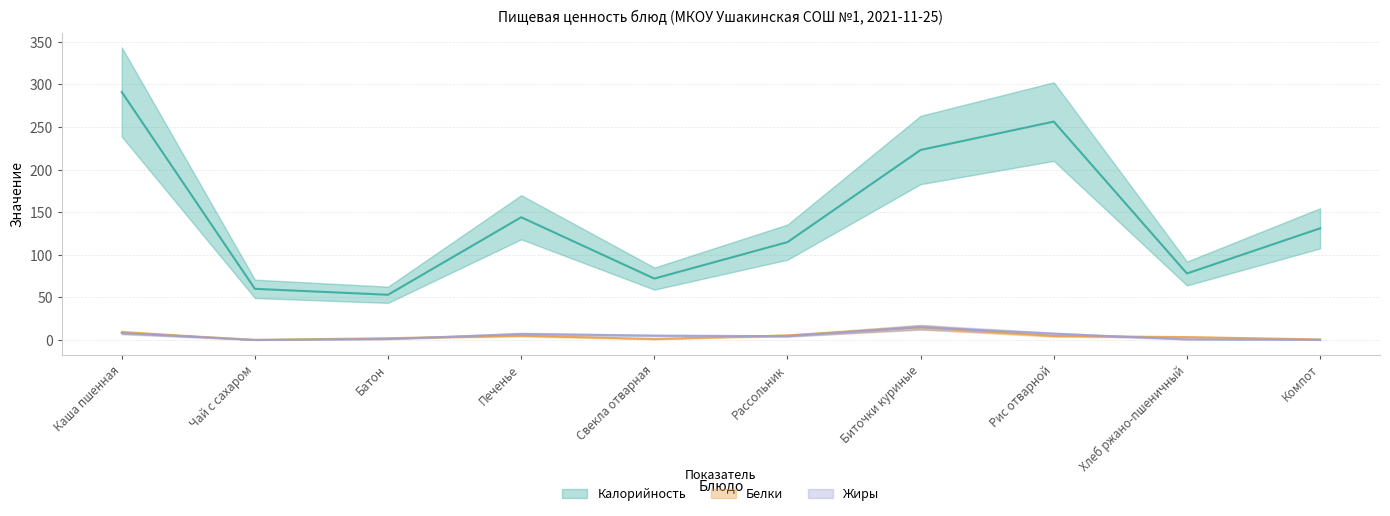

What is the difference between the highest and lowest values at Хлеб ржано-пшеничный?

77.4